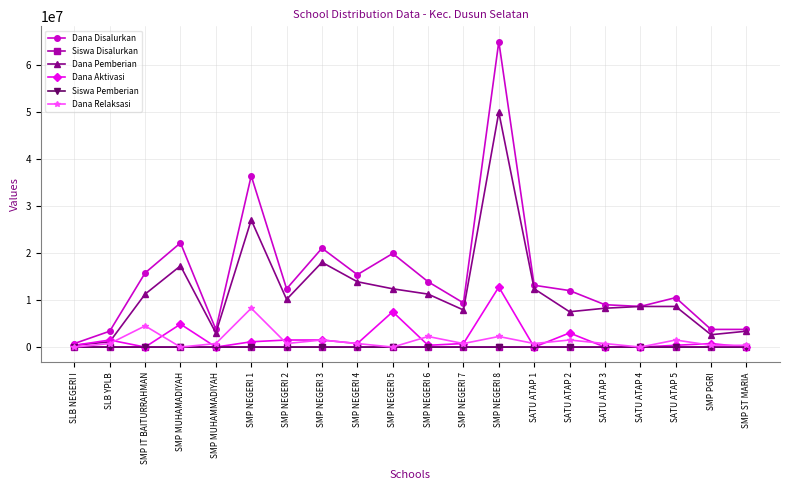

What value does the Siswa Disalurkan series have at SATU ATAP 5, to the nearest 10?

20